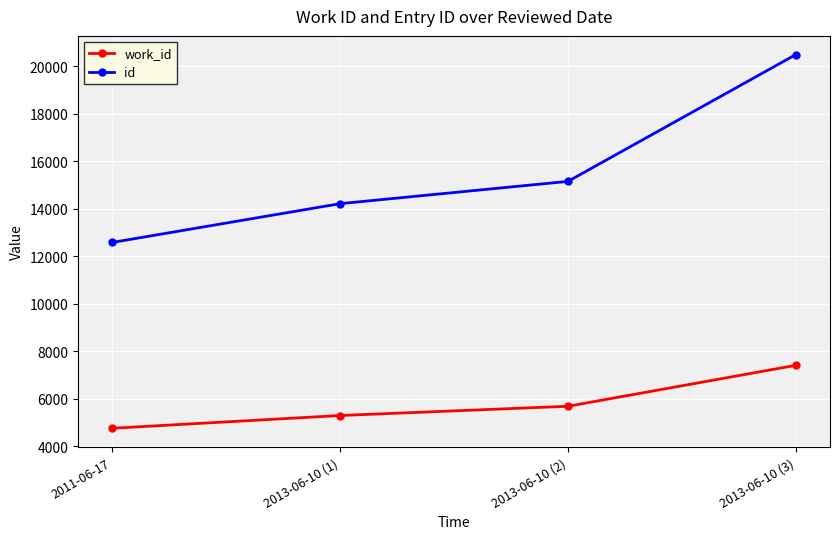

At which category is the sum across all series the highest?

2013-06-10 (3)